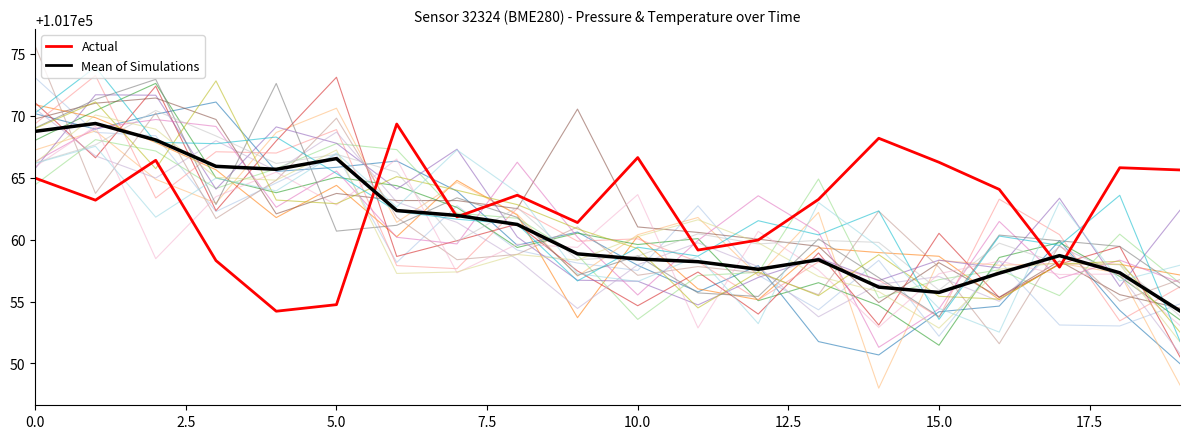

How many distinct data groups are displayed?

2